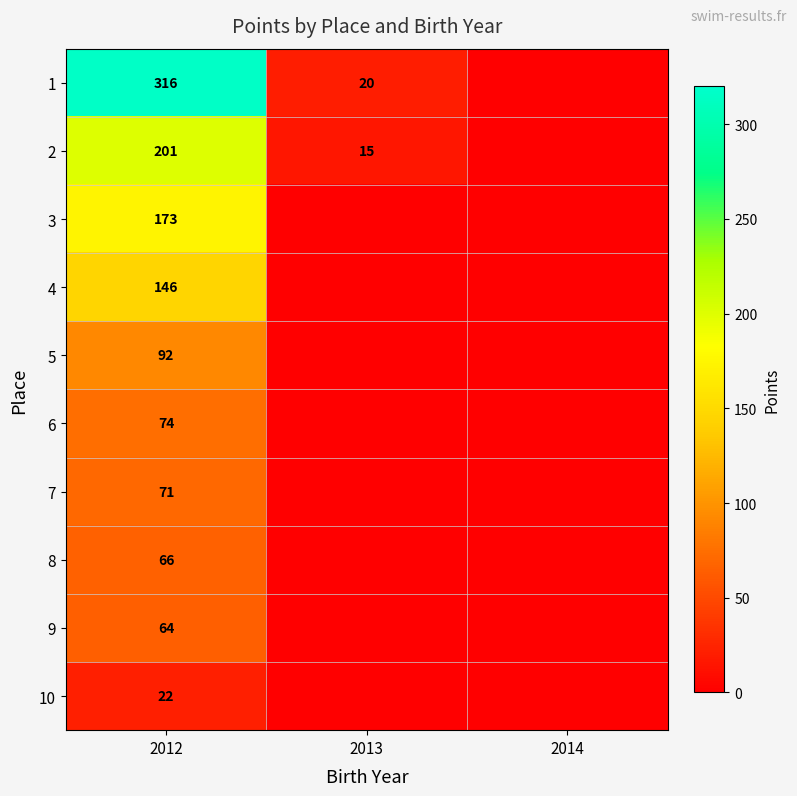

Which category has the lowest value across all series?

2014